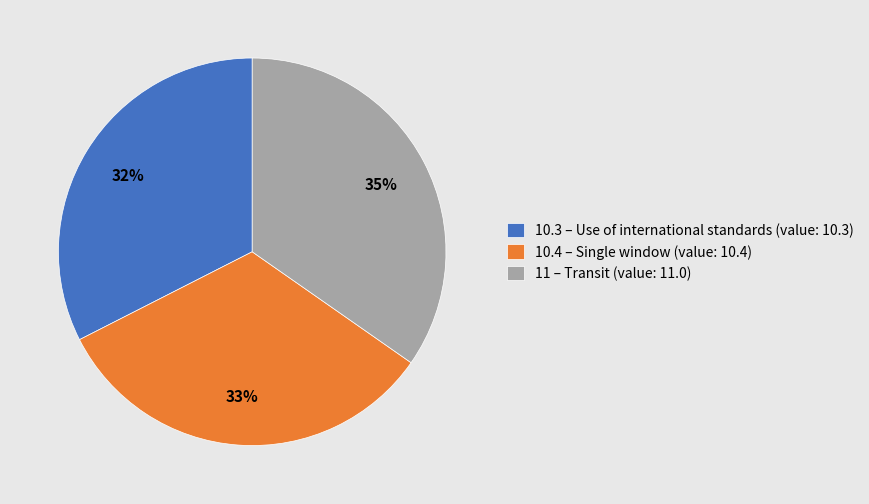

To the nearest percent, what portion does 11 – Transit (value: 11.0) represent?

35%